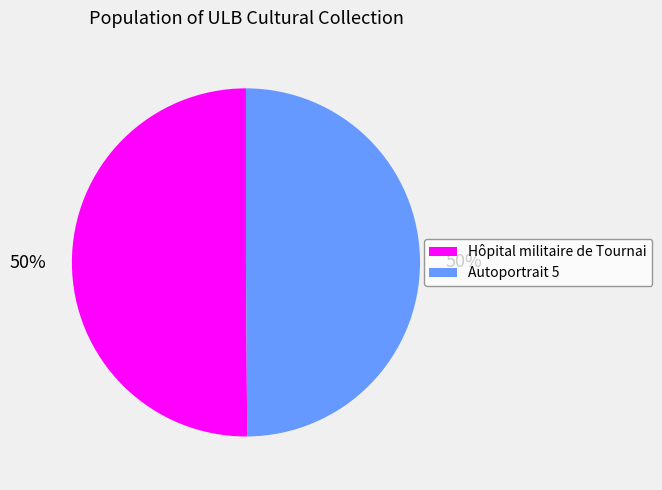

To the nearest percent, what portion does Hôpital militaire de Tournai represent?

50%